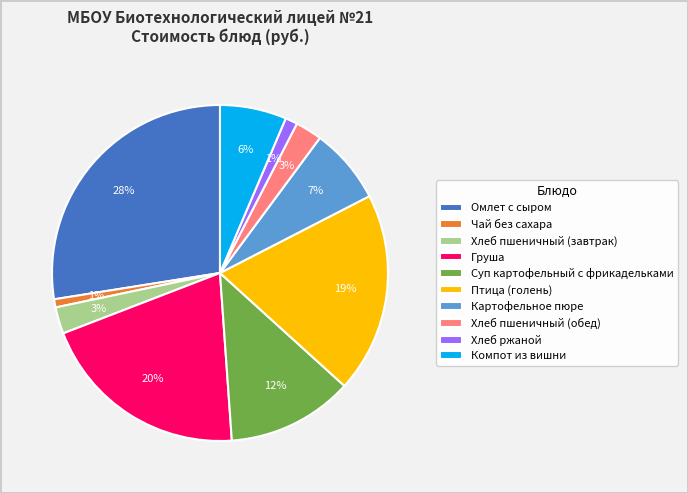

To the nearest percent, what is the difference between the largest and smallest slice percentages?

27%